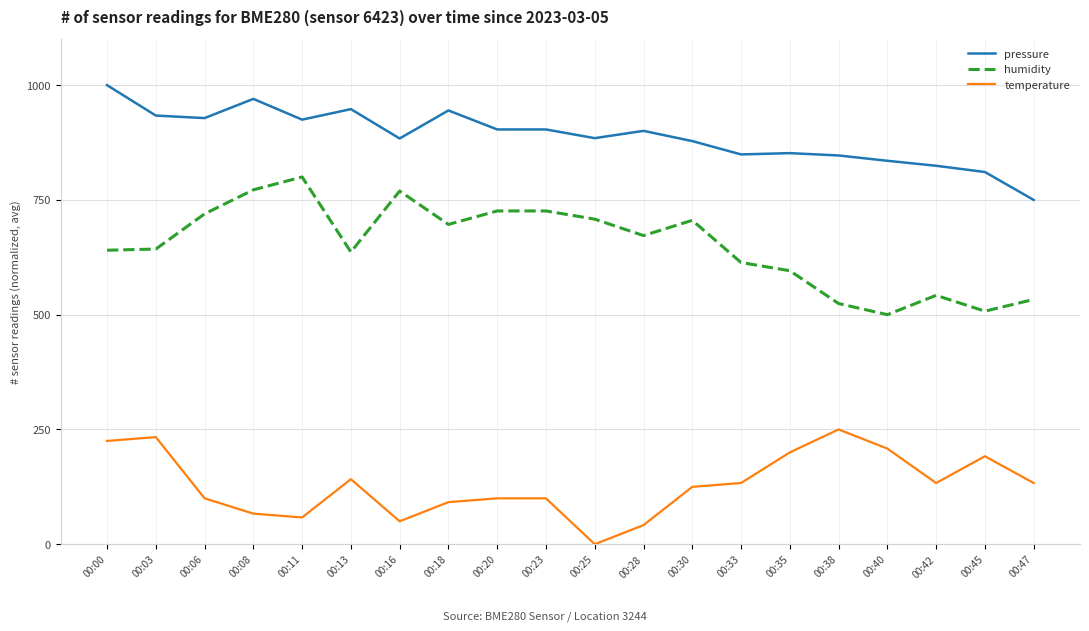

What is the highest value of the pressure series?

1000.0